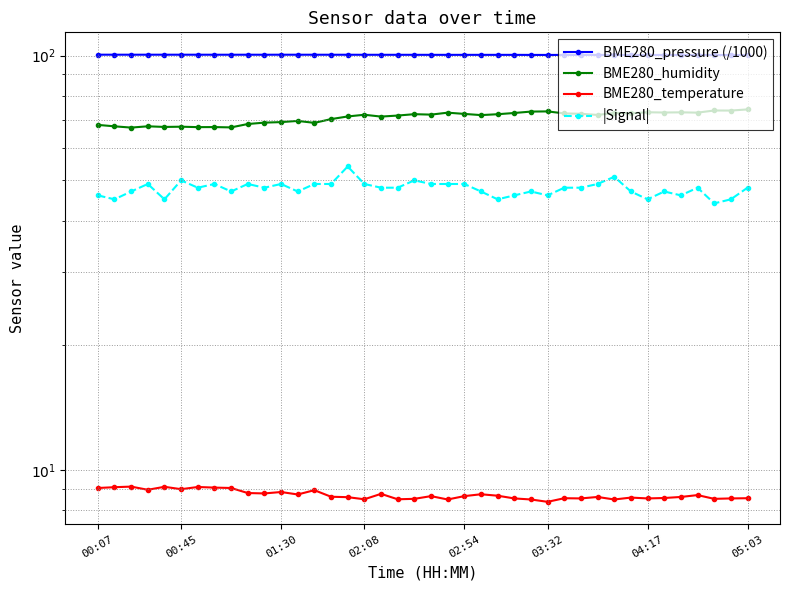

At which category is the sum across all series the highest?

15